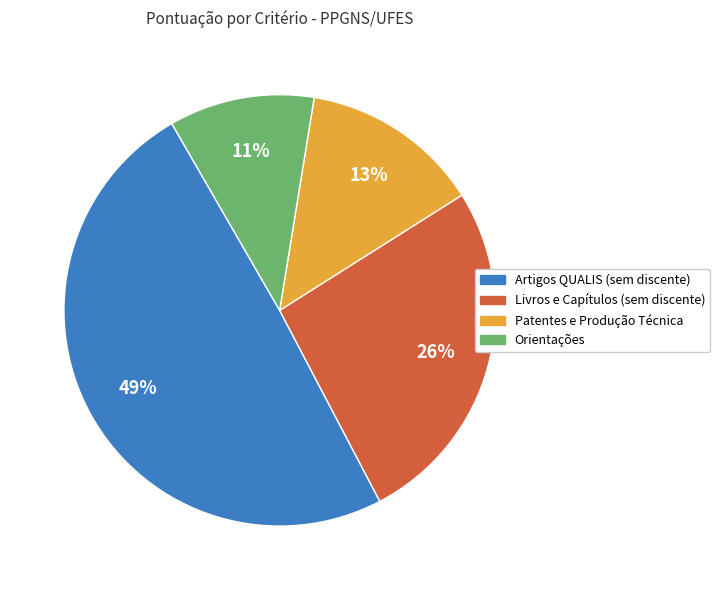

Approximately how many times larger is the value at Orientações compared to Patentes e Produção Técnica?

0.8